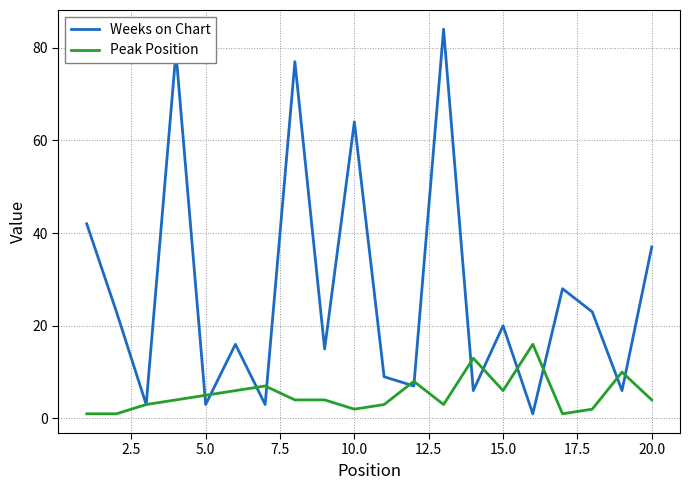

What are all the series names shown in the legend?

Weeks on Chart, Peak Position